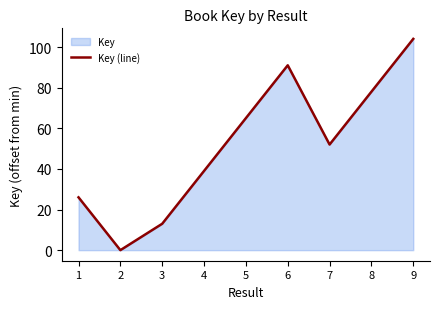

Between 1 and 7, which is larger?

7